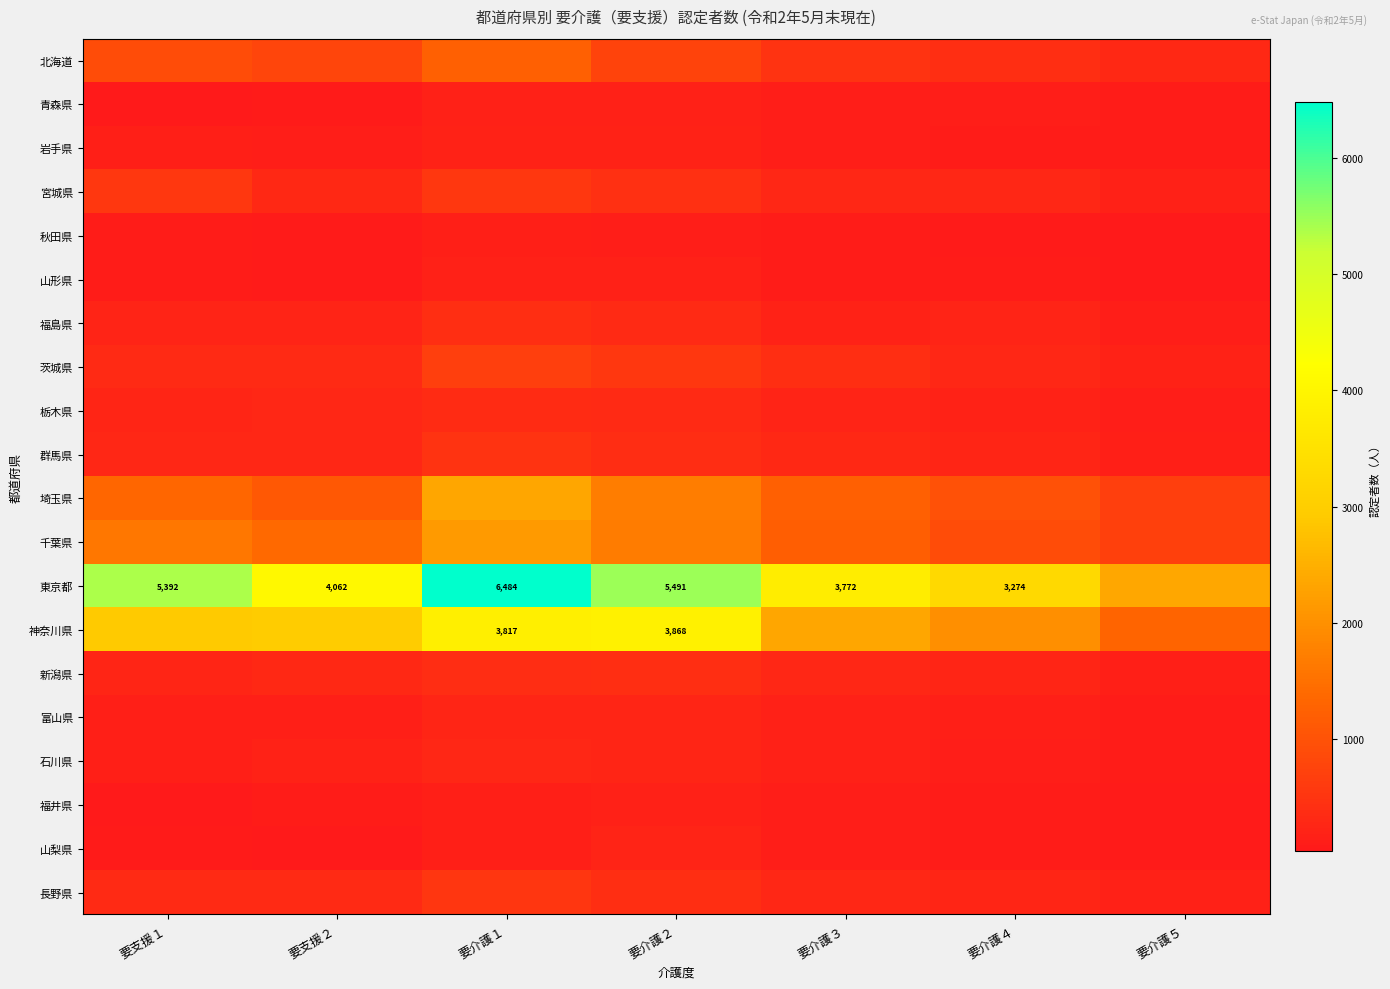

Is it true that 福島県 equals 145 at 要介護１?

False